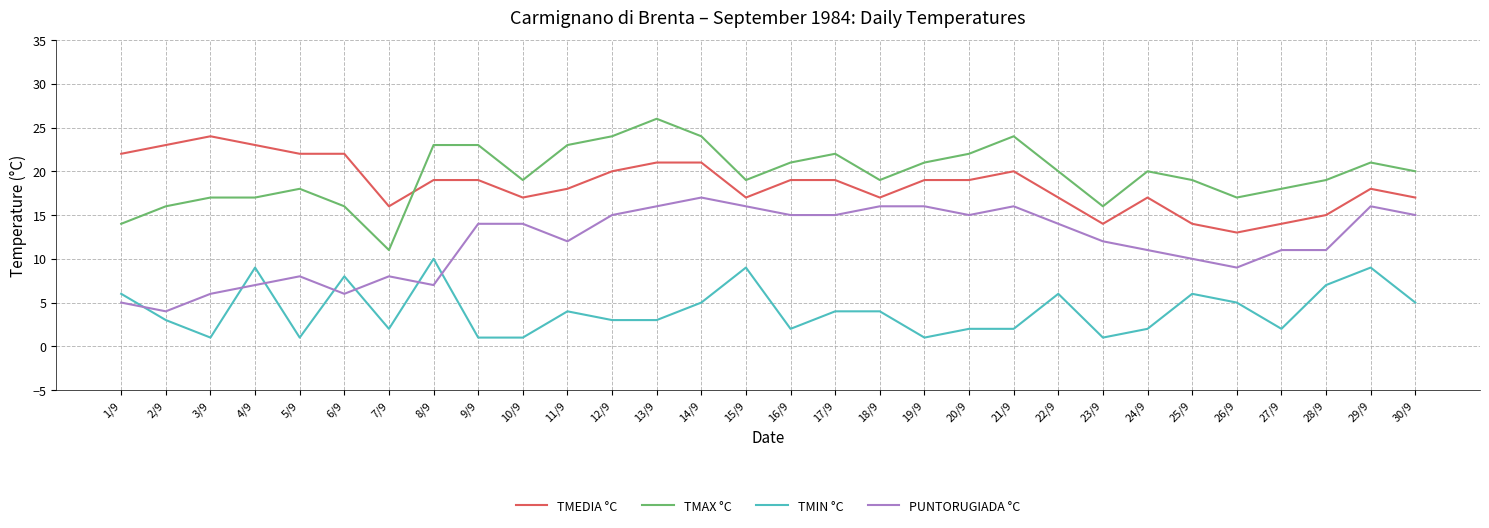

Count the TMIN °C values in the range 2 to 6.

18